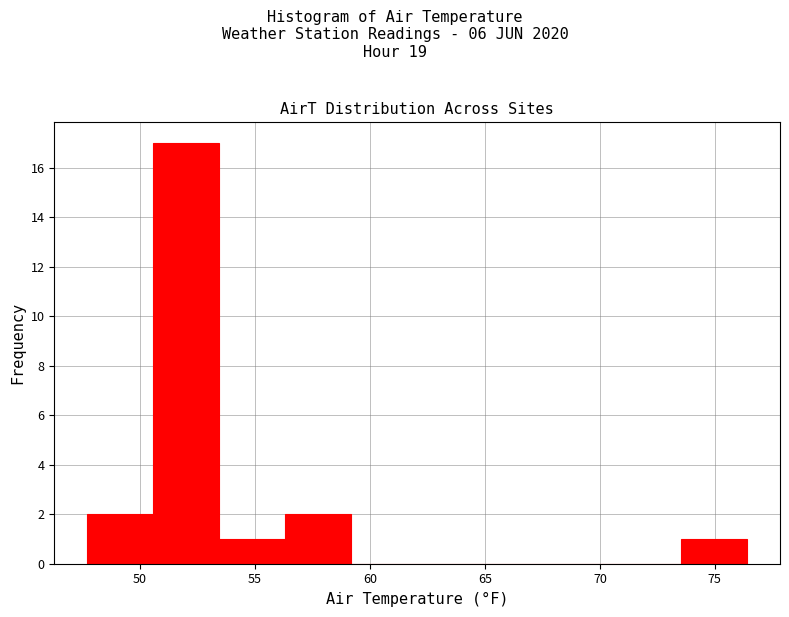

Reading left to right, transcribe this chart: for each bar, give the range it covers on the x-axis and its height. Neither the bar edges nor the heights are printed on the chart, so give them approximately, as read against the axes.

47.5 to 50.5: 2
50.5 to 53.5: 17
53.5 to 56.5: 1
56.5 to 59.0: 2
59.0 to 62.0: 0
62.0 to 65.0: 0
65.0 to 68.0: 0
68.0 to 70.5: 0
70.5 to 73.5: 0
73.5 to 76.5: 1